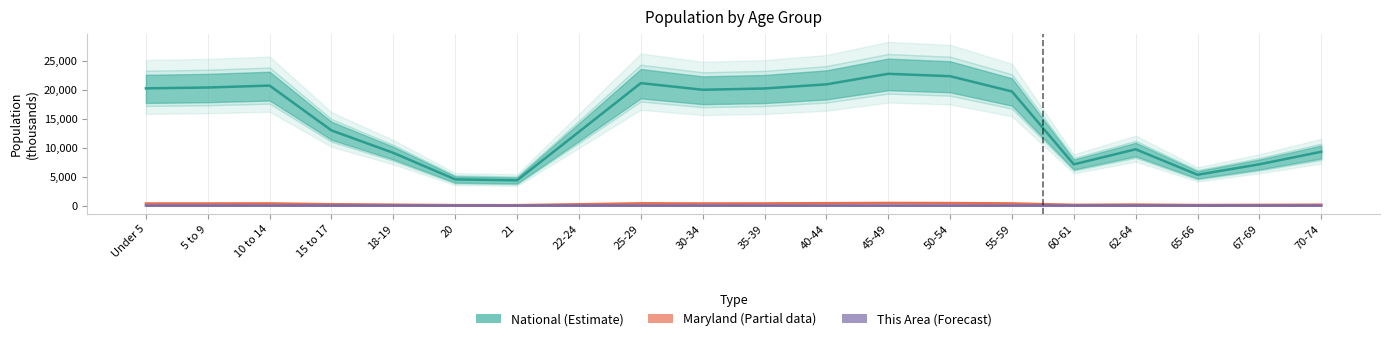

What is the minimum value shown in the chart?

0.1